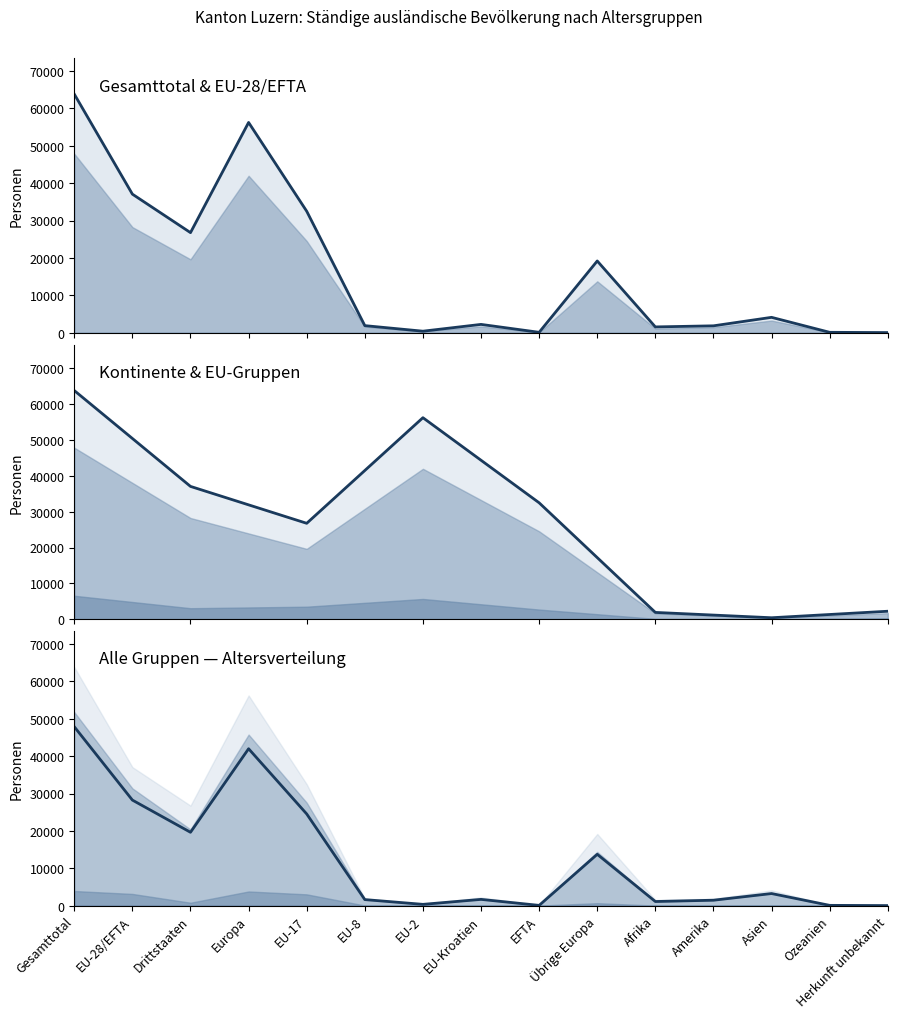

What is the approximate value of 16-17 Jahre Total at Amerika, to the nearest 50?

50